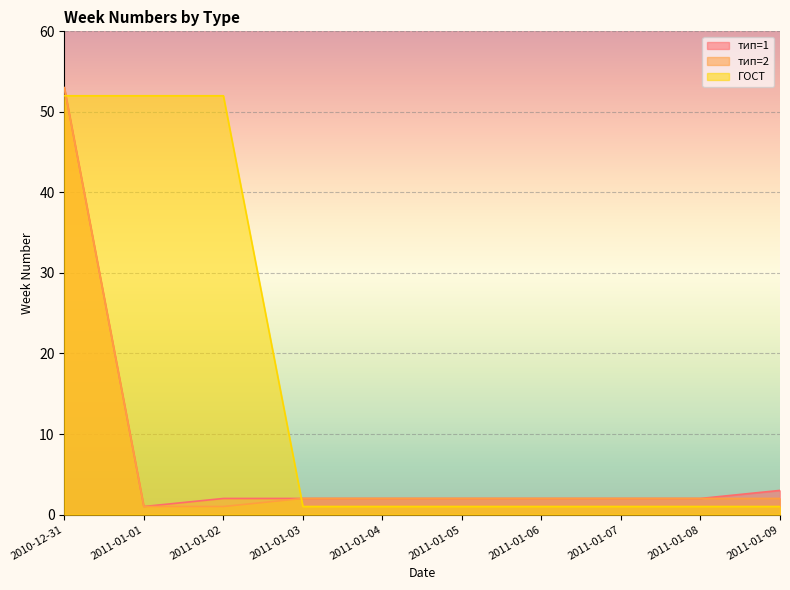

What is the label of the 8th point from the right?

2011-01-02